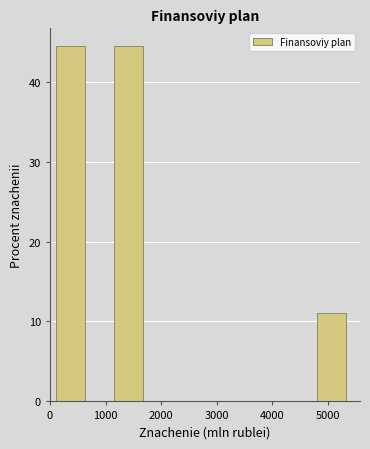

Reading left to right, list every bar in this chart as the range it spans on the x-axis followed by its height. Neither the bar edges nor the heights are printed on the chart, so give them approximately, as read against the axes.

100 to 600: 44
600 to 1100: 0
1100 to 1700: 44
1700 to 2200: 0
2200 to 2700: 0
2700 to 3200: 0
3200 to 3800: 0
3800 to 4300: 0
4300 to 4800: 0
4800 to 5300: 11